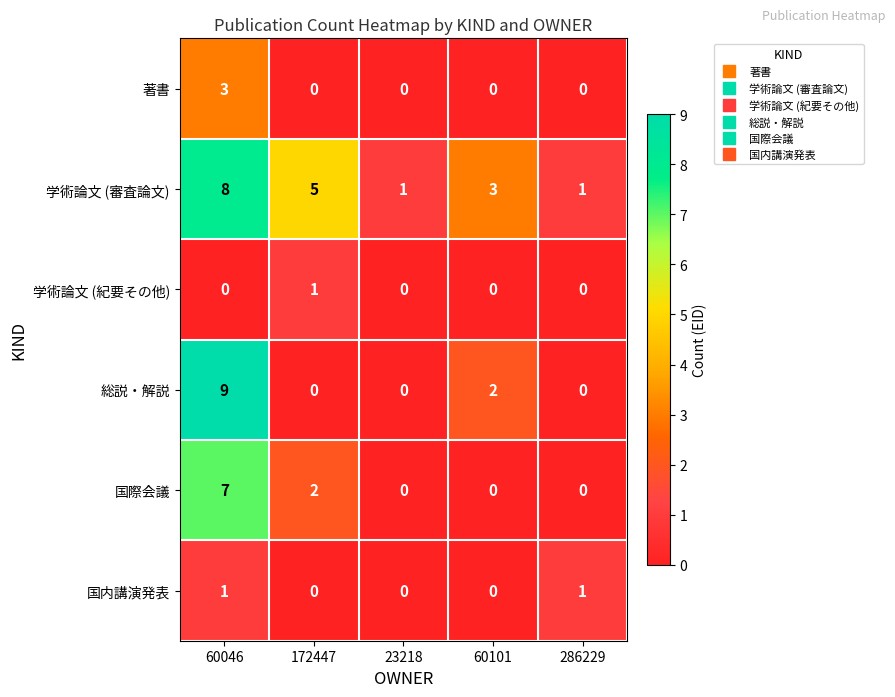

What is the difference between the maximum and minimum values in the 総説・解説 series?

9